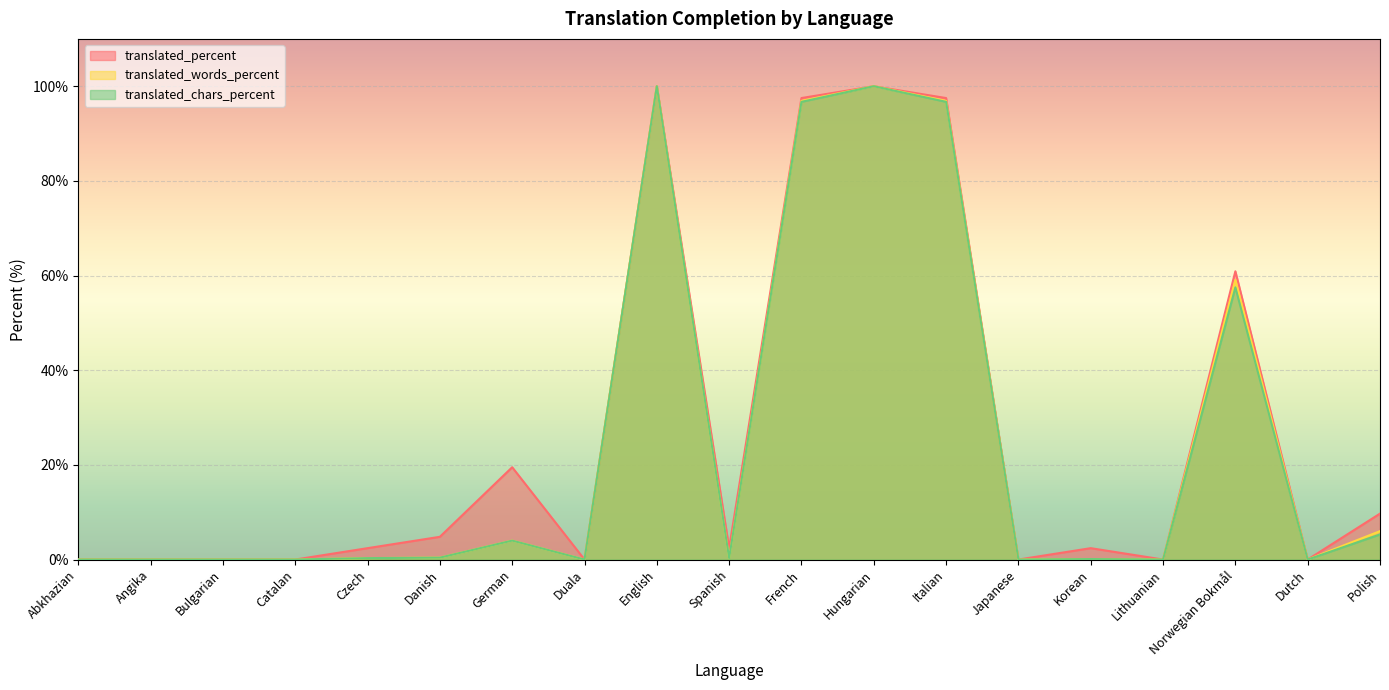

At which label is translated_chars_percent closest to 50?

Norwegian Bokmål